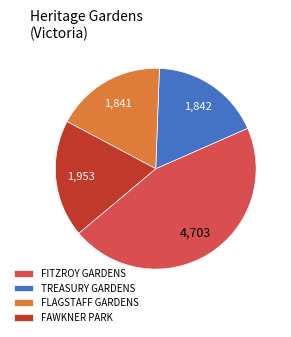

Is it true that TREASURY GARDENS is 18% of the pie?

True